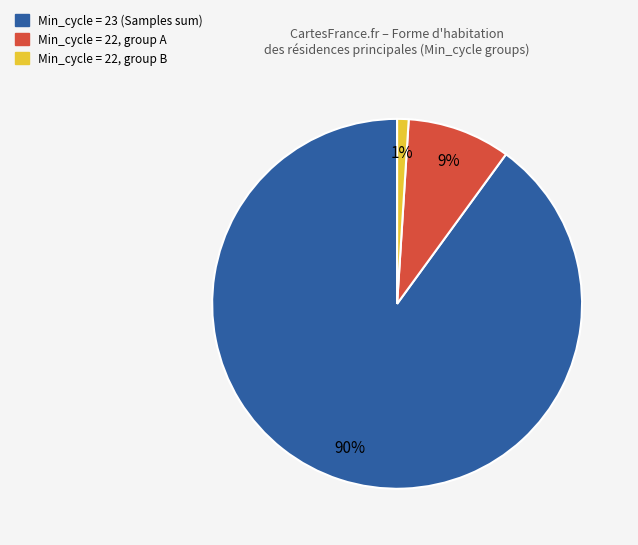

Is there a majority slice in this chart?

Yes